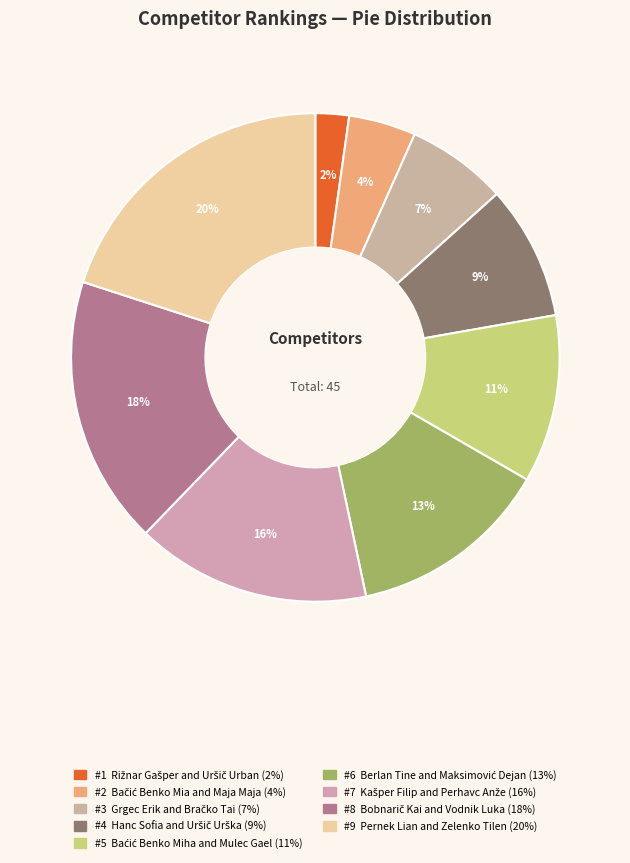

How many slices are in this pie chart?

9